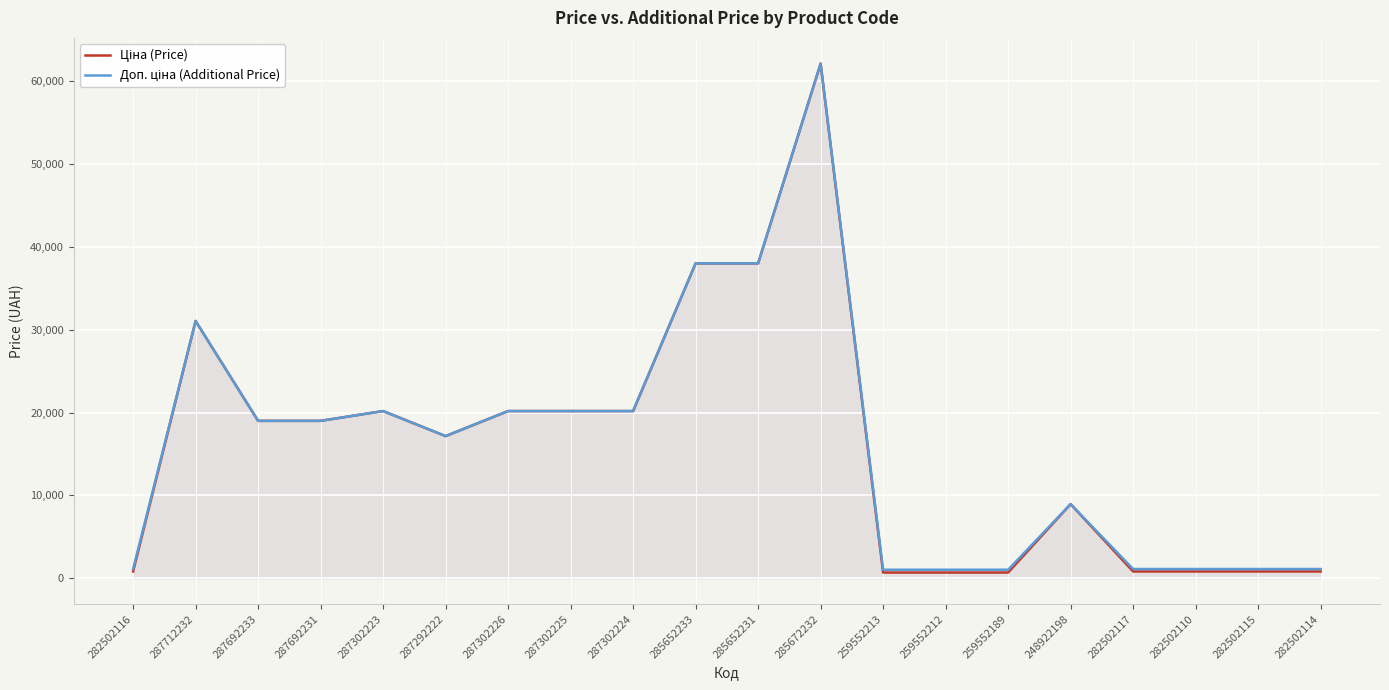

True or false: Доп. ціна (Additional Price) and Ціна (Price) cross at least once.

False